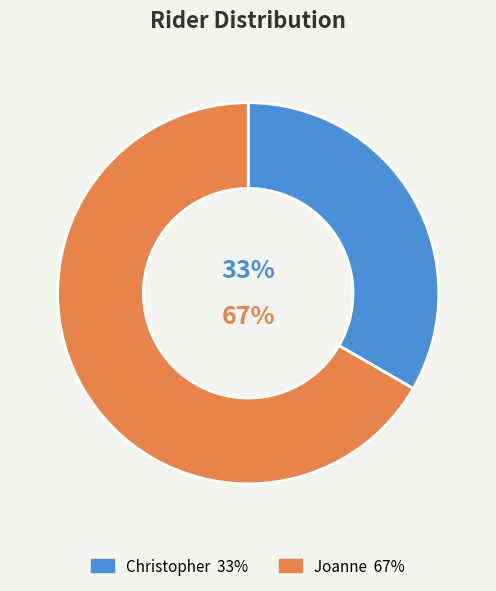

How many segments does this pie chart have?

2